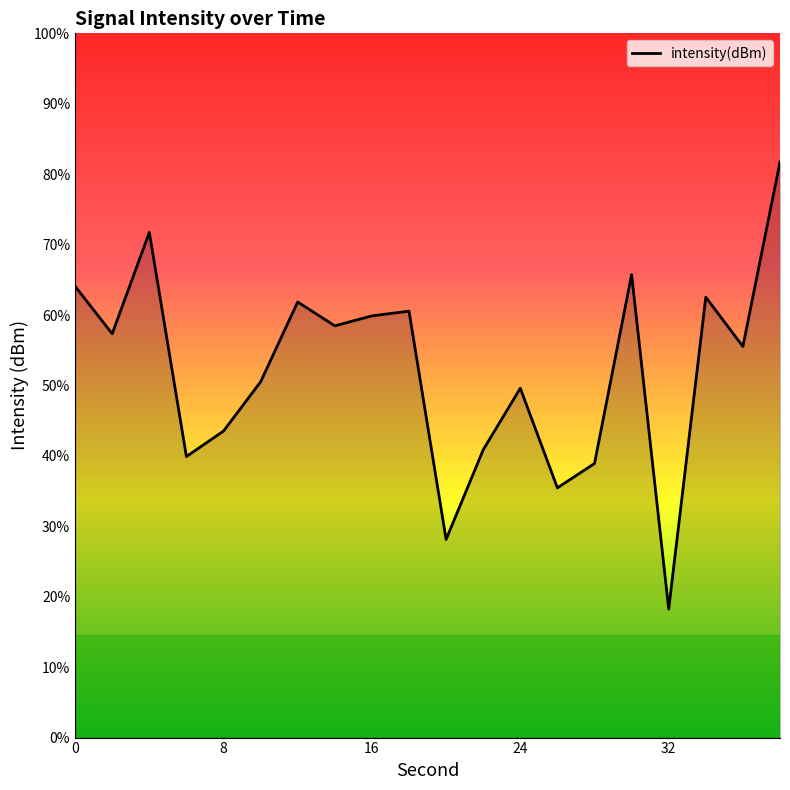

Does the chart display data point markers on the line(s)?

No